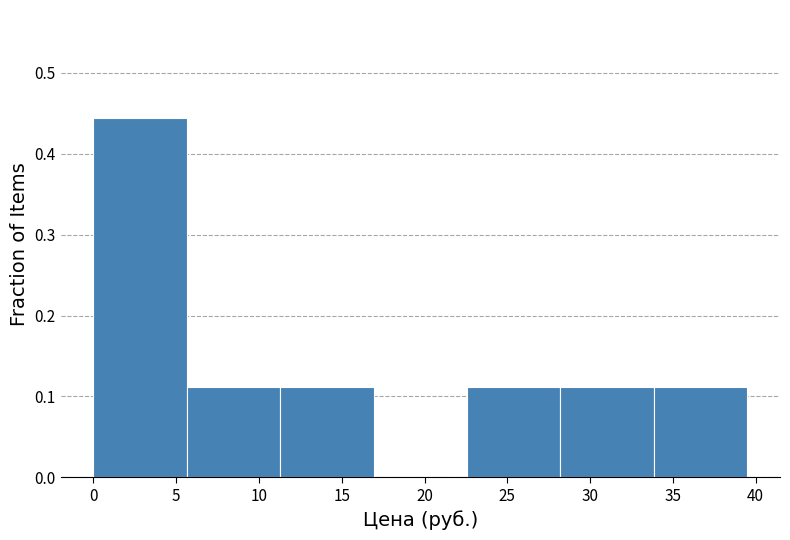

Reading left to right, transcribe this chart: for each bar, give the range it covers on the x-axis and its height. Neither the bar edges nor the heights are printed on the chart, so give them approximately, as read against the axes.

0.0 to 5.5: 0.44
5.5 to 11.5: 0.11
11.5 to 17.0: 0.11
17.0 to 22.5: 0
22.5 to 28.0: 0.11
28.0 to 34.0: 0.11
34.0 to 39.5: 0.11